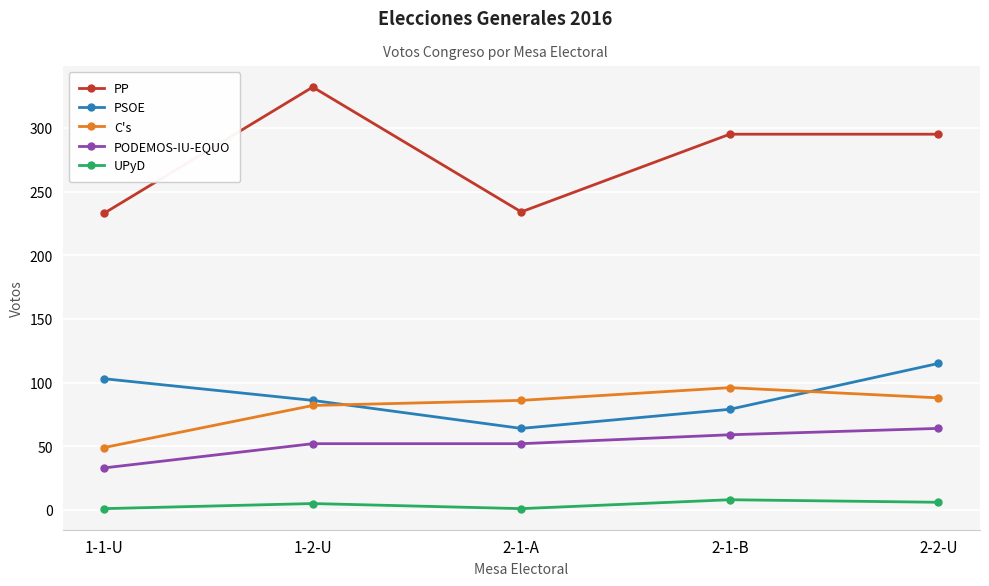

What are all the series names shown in the legend?

PP, PSOE, C's, PODEMOS-IU-EQUO, UPyD